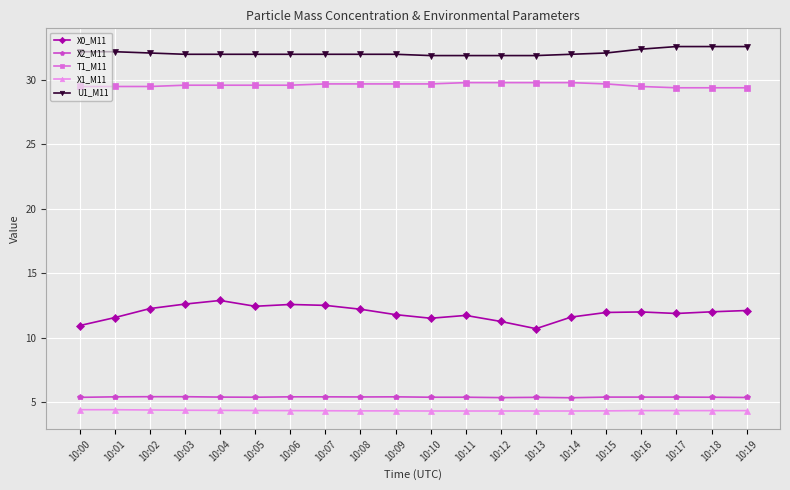

How many T1_M11 values are between 29 and 30?

20